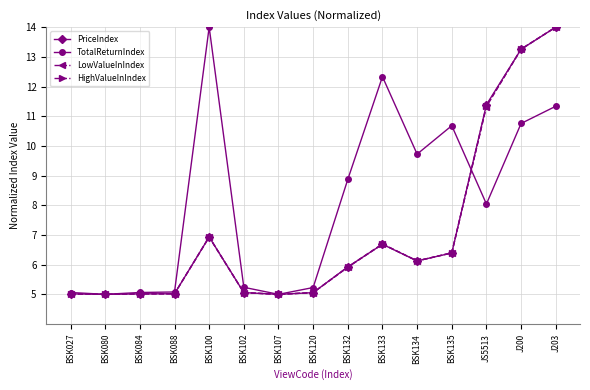

Which series ends up on top after the final intersection of TotalReturnIndex and LowValueInIndex?

LowValueInIndex